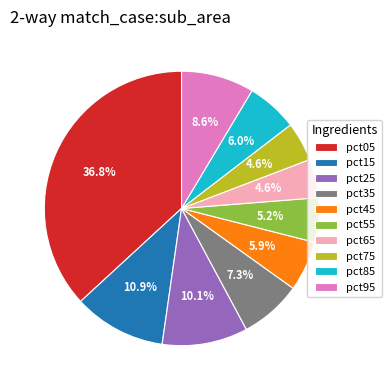

Does pct85 represent more than half of the total?

No